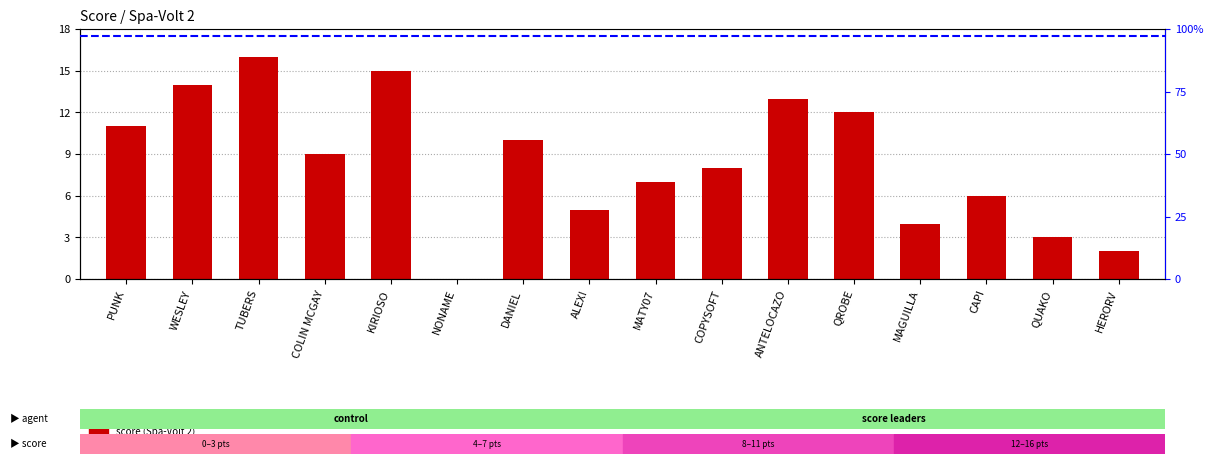

Reading left to right, transcribe all the data shown in this chart.

11	14	16	9	15	0	10	5	7	8	13	12	4	6	3	2